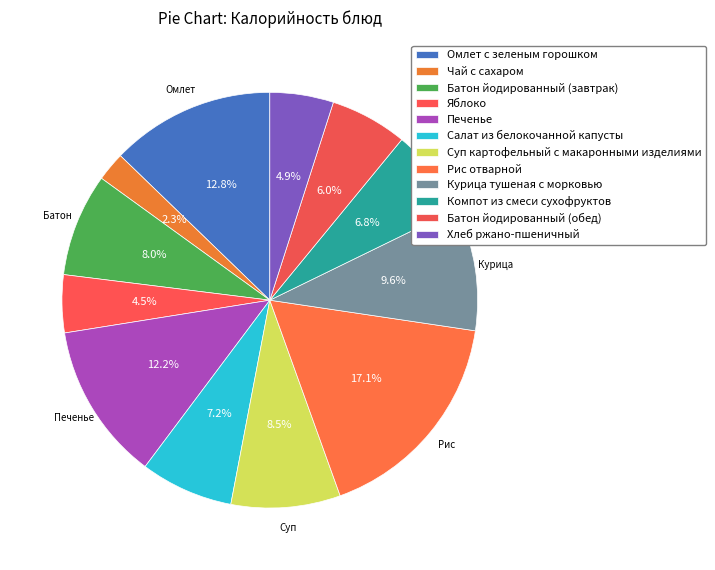

What is the ratio of the value at Хлеб ржано-пшеничный to the value at Батон йодированный (завтрак)?

0.6